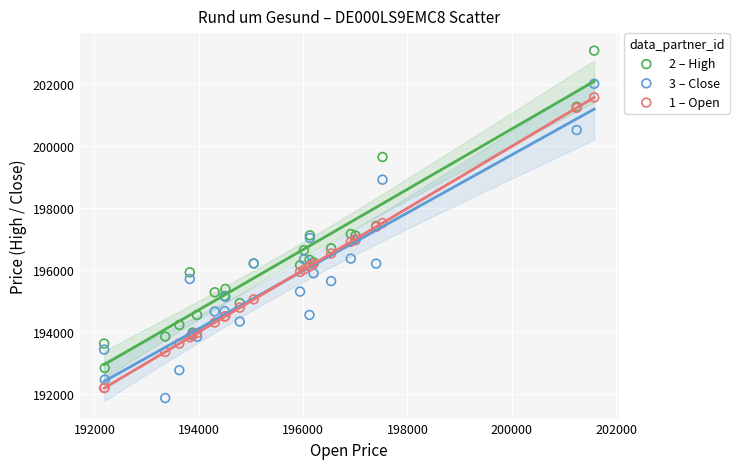

What is the X range (max minus min) for the scatter plot?

9395